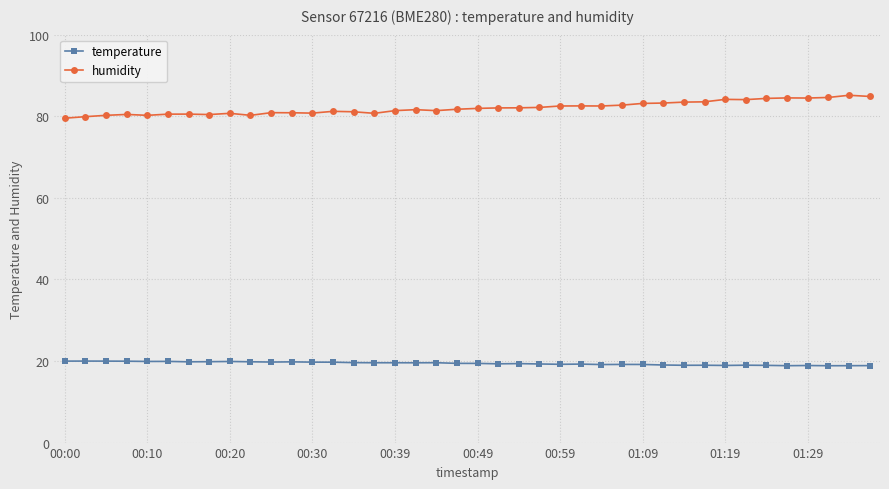

Which series has the widest spread of values?

humidity